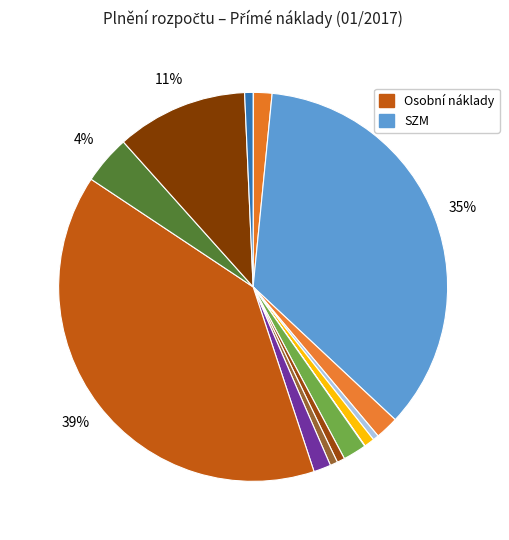

Count the number of slices in the pie.

15